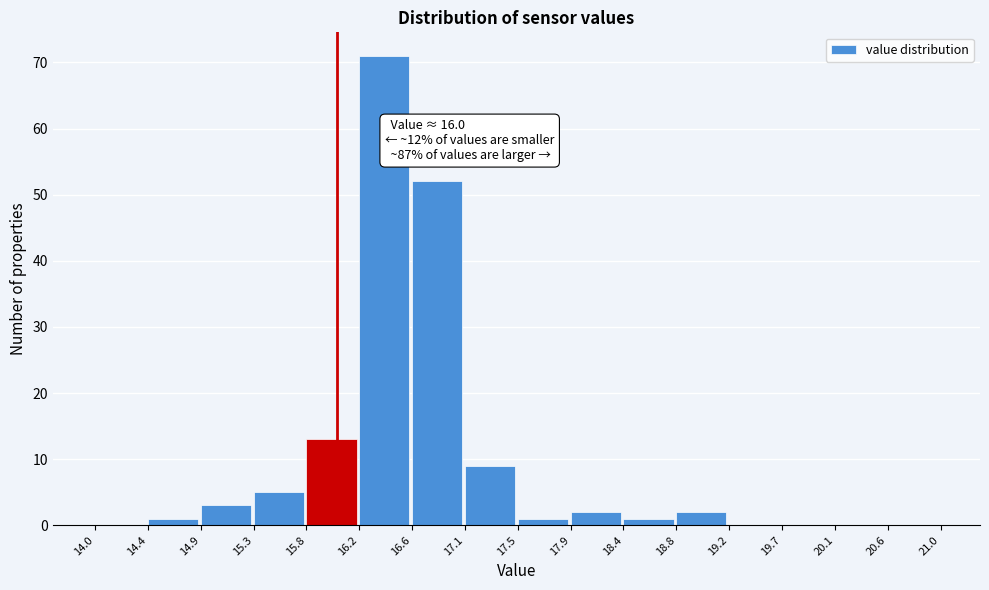

Which range on the x-axis has the tallest bar?

16.2 to 16.6